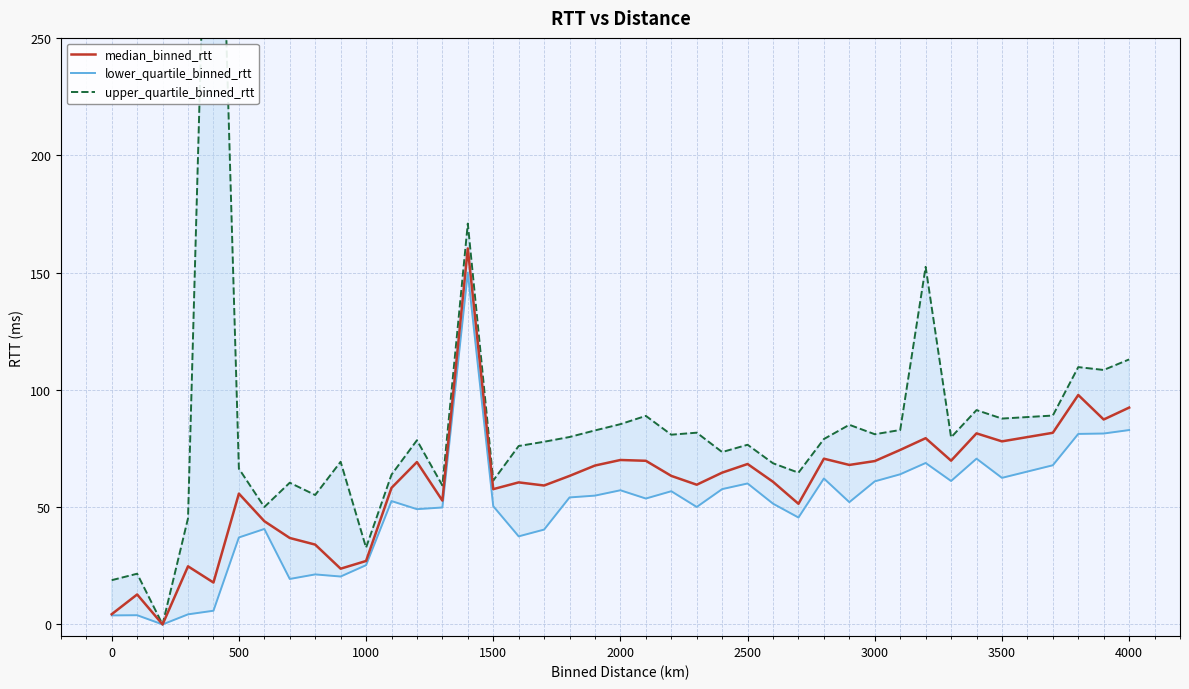

What are all the series names shown in the legend?

median_binned_rtt, lower_quartile_binned_rtt, upper_quartile_binned_rtt